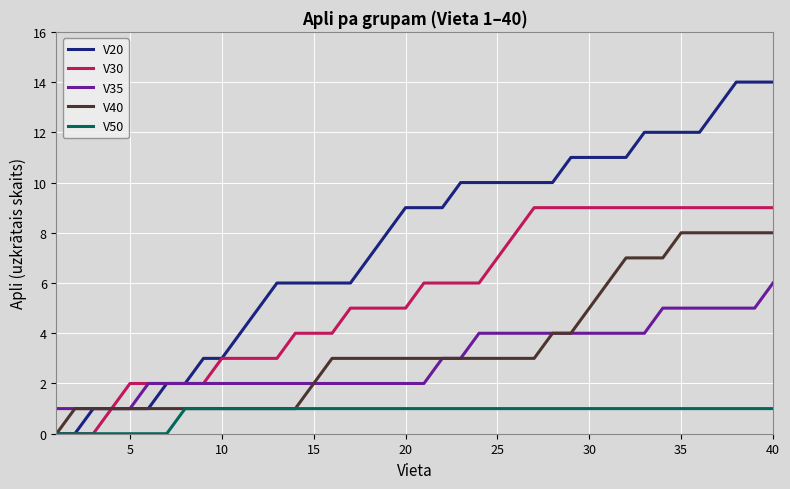

Which series has the largest total across all categories?

V20